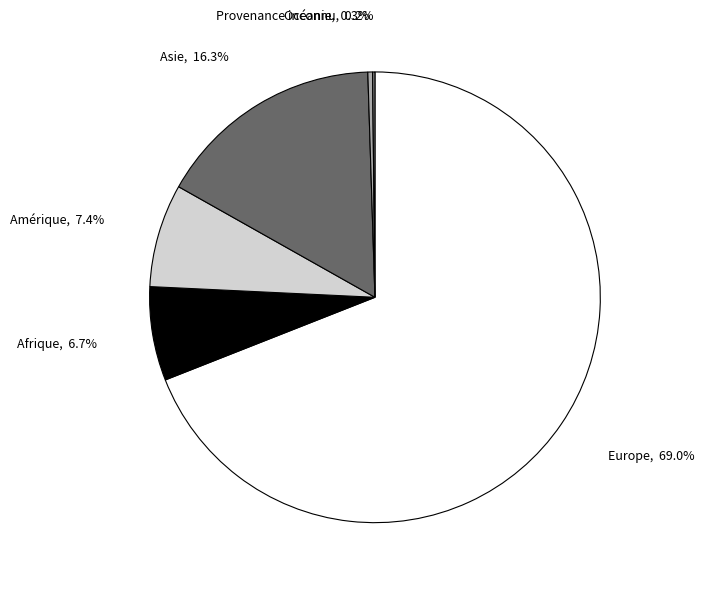

What is the largest slice in the pie chart?

Europe